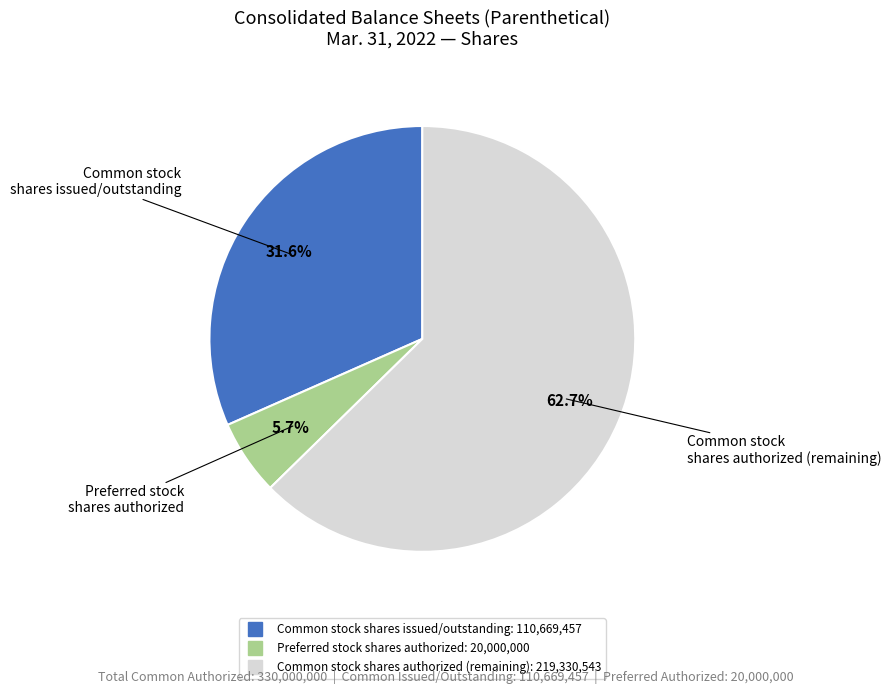

Is there any slice that represents more than half of the pie?

Yes